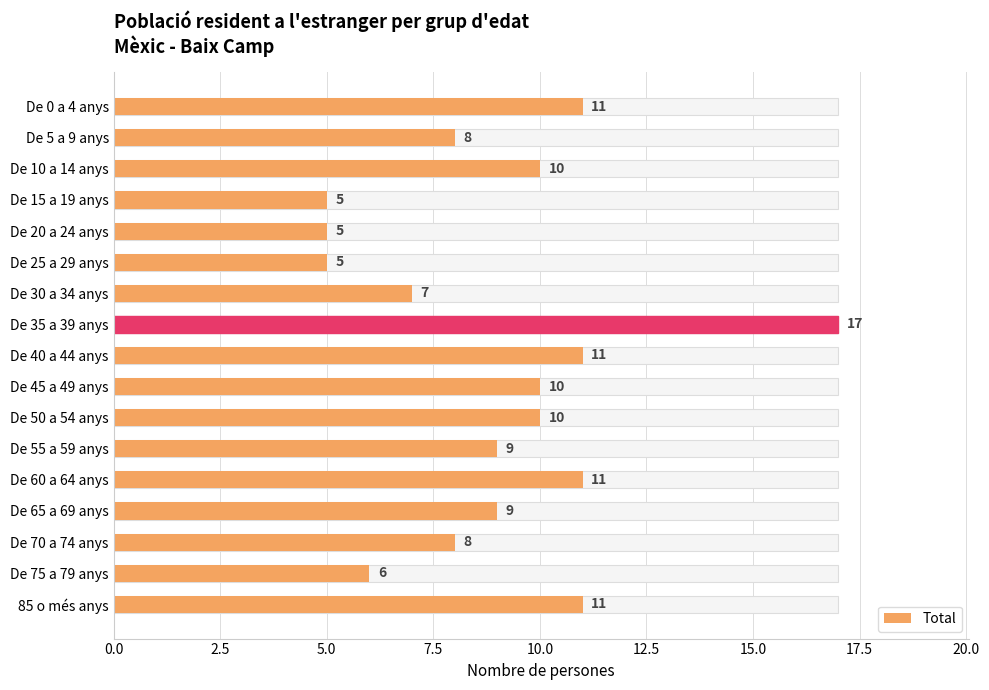

What is the smallest value displayed?

5